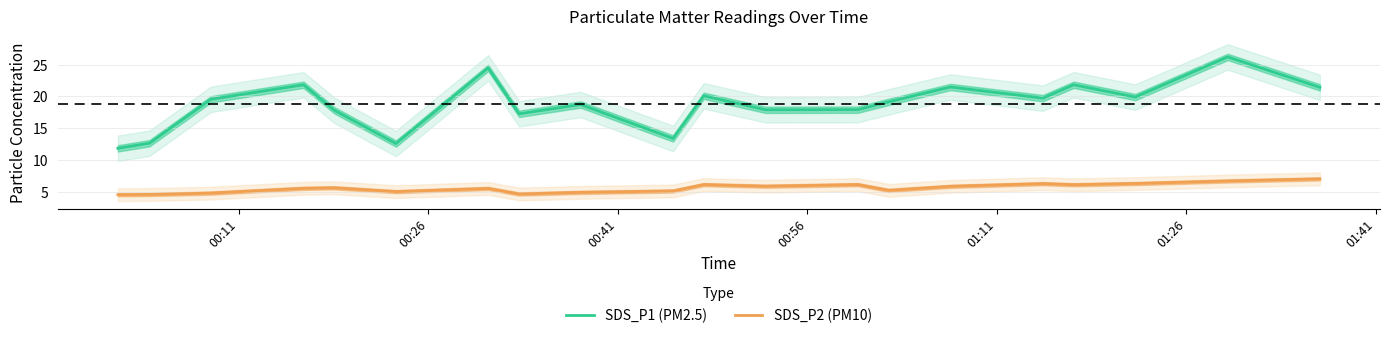

True or false: SDS_P1 (PM2.5) and SDS_P2 (PM10) intersect in this chart.

False